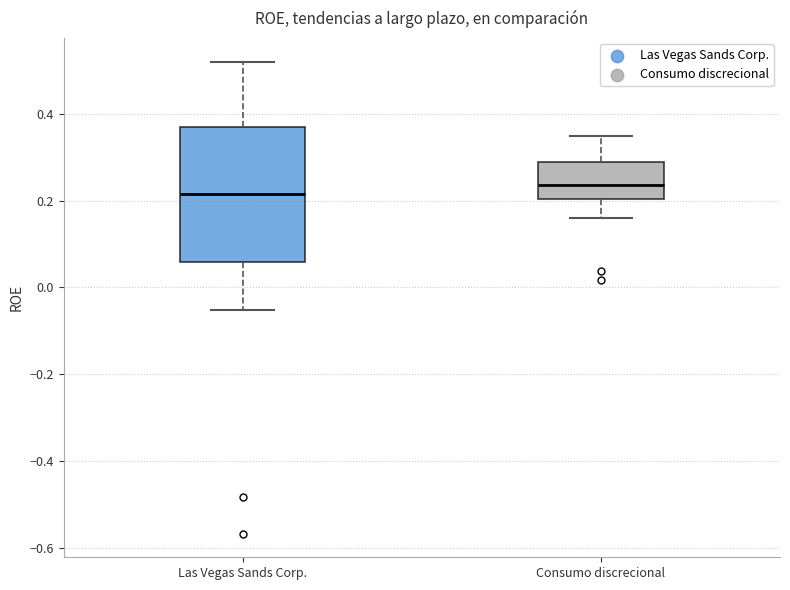

Reading left to right, read every box against the y-axis: the position of its median line, the range the box covers, and the ends of its whiskers. The values are not printed on the chart, so give them approximately, as read against the axis.

Las Vegas Sands Corp.: median 0.22, box 0.06 to 0.38, whiskers -0.06 to 0.52
Consumo discrecional: median 0.24, box 0.20 to 0.28, whiskers 0.16 to 0.34